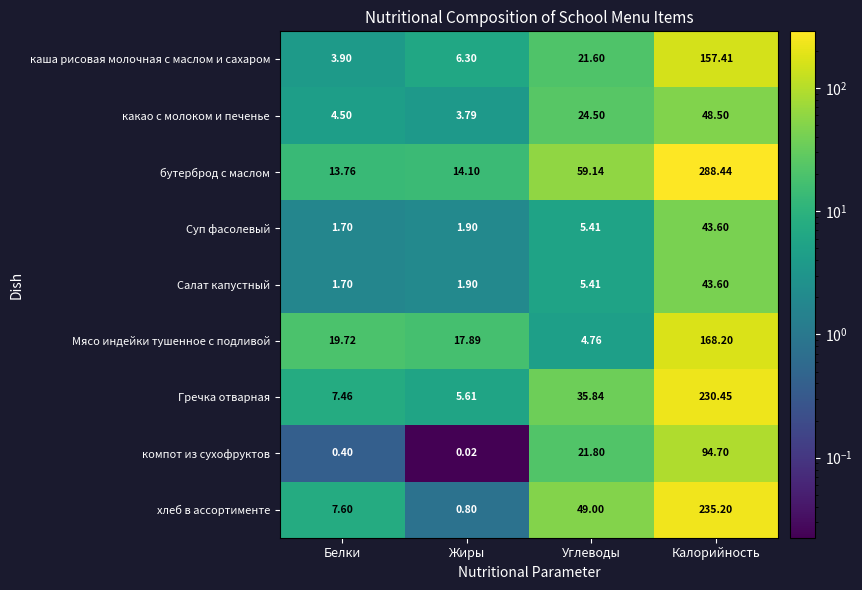

Is the value of Салат капустный at Жиры greater than the value of компот из сухофруктов at Углеводы?

No